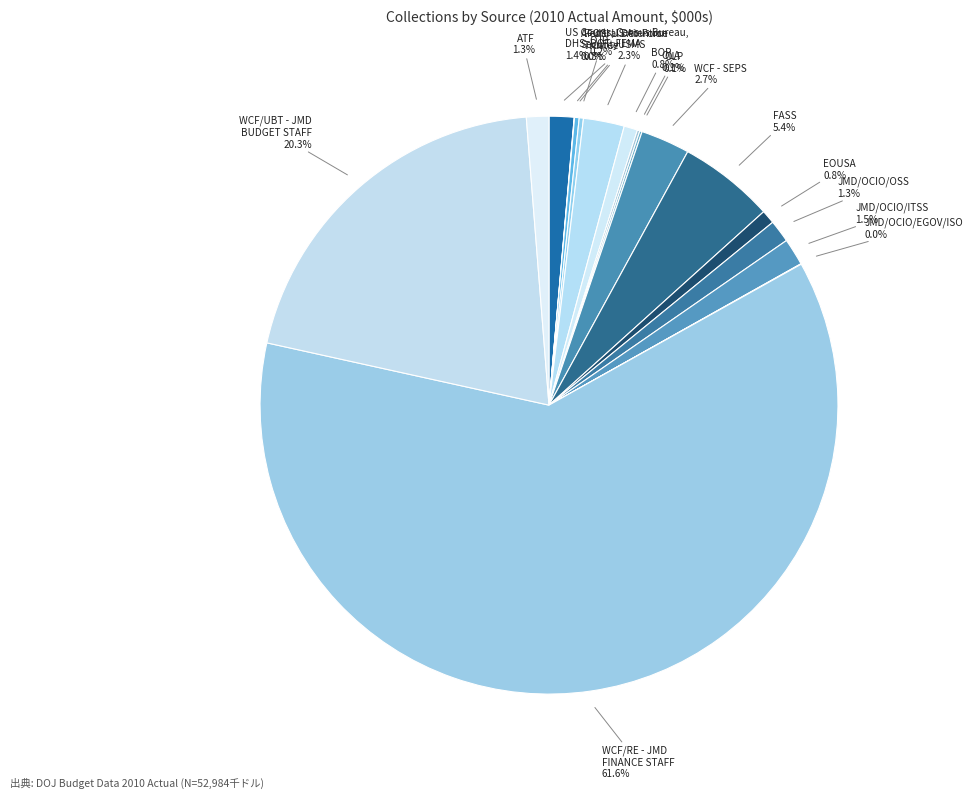

Approximately how many times larger is the value at FASS compared to USMS?

2.3